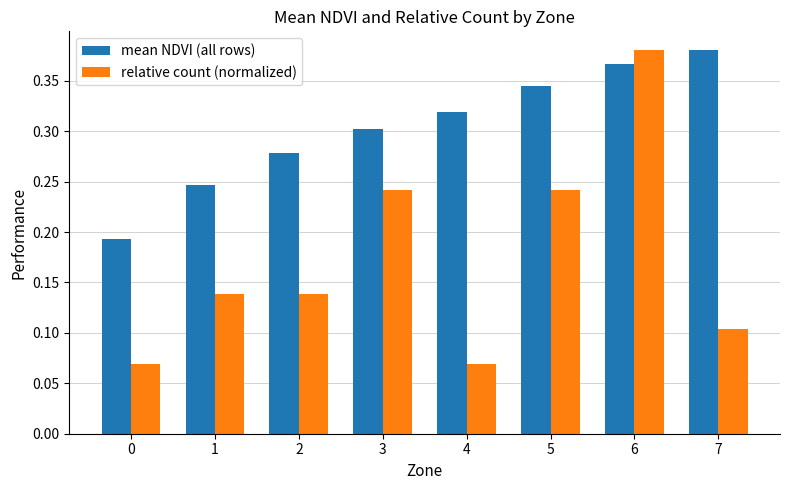

At how many categories does at least one series exceed 0?

8